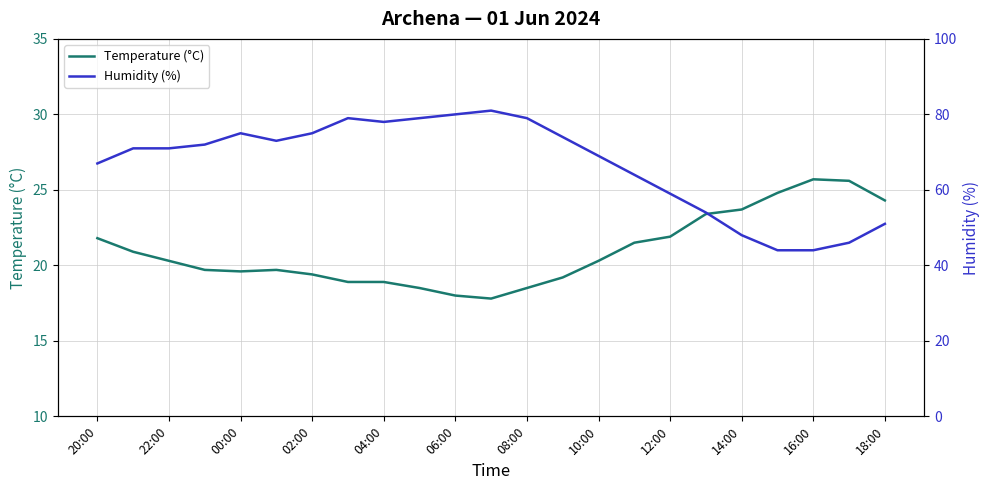

True or false: Humidity (%) has more than 0 points higher than both neighbors.

True